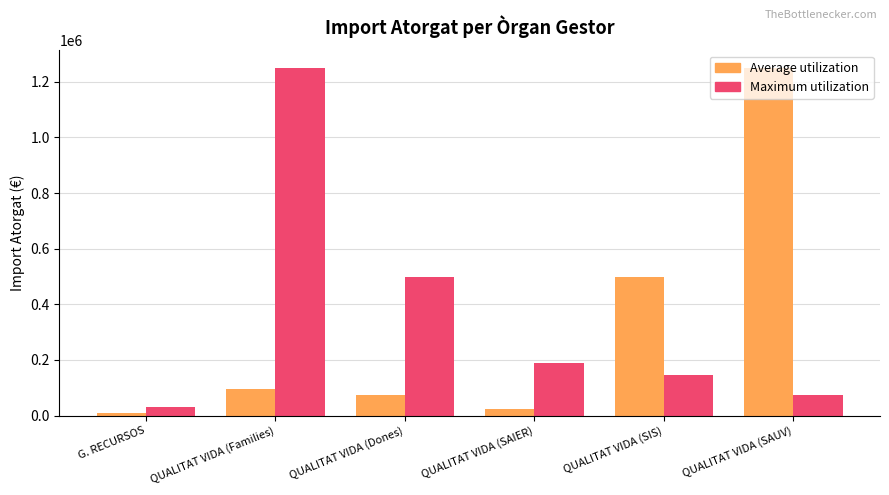

Rank the series at QUALITAT VIDA (Families) from highest to lowest value.

Maximum utilization, Average utilization